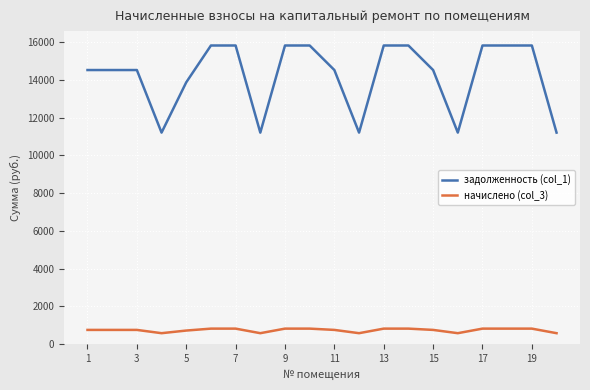

Which series has the largest total across all categories?

задолженность (col_1)